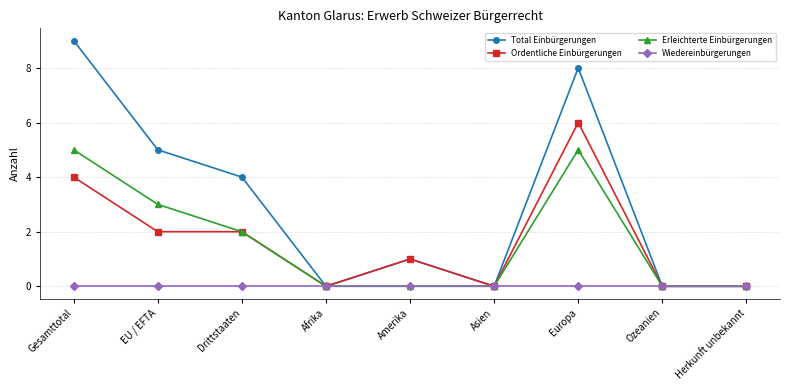

True or false: Total Einbürgerungen has a value of -5 at Asien.

False